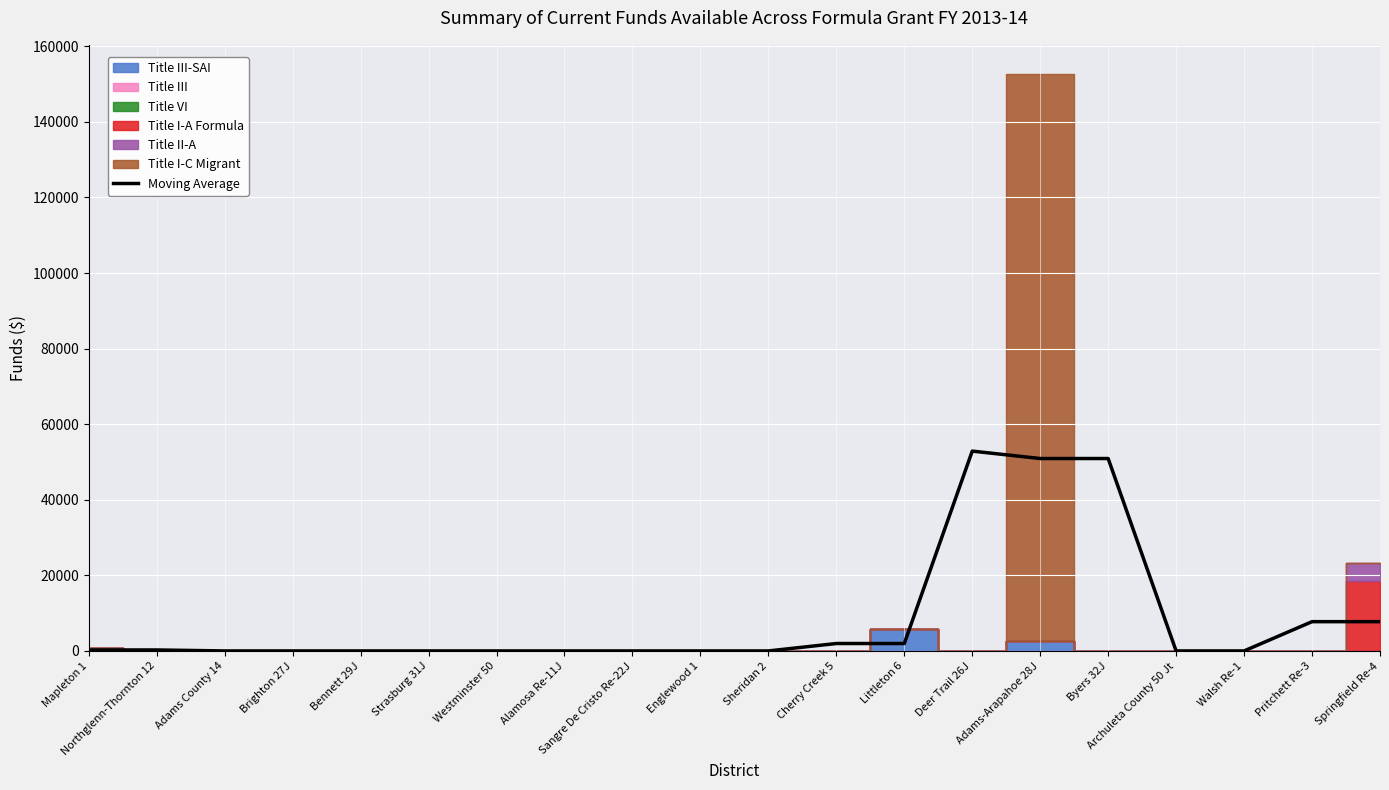

At which category does the data reach its first local peak?

Deer Trail 26J